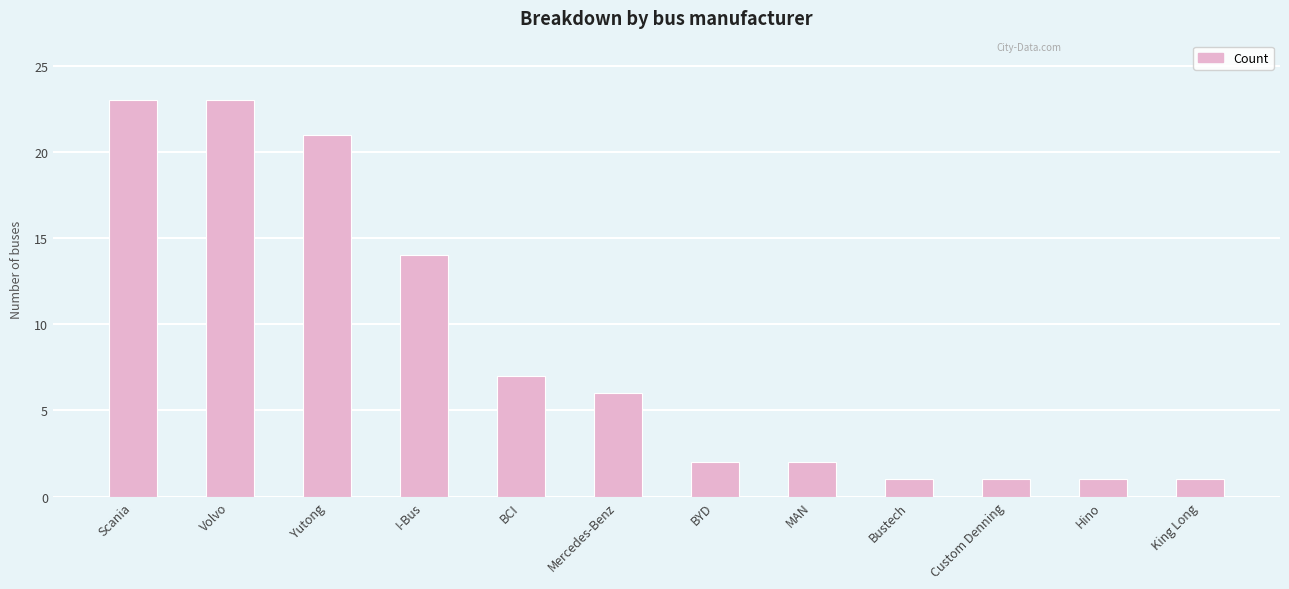

What is the greatest value displayed?

23